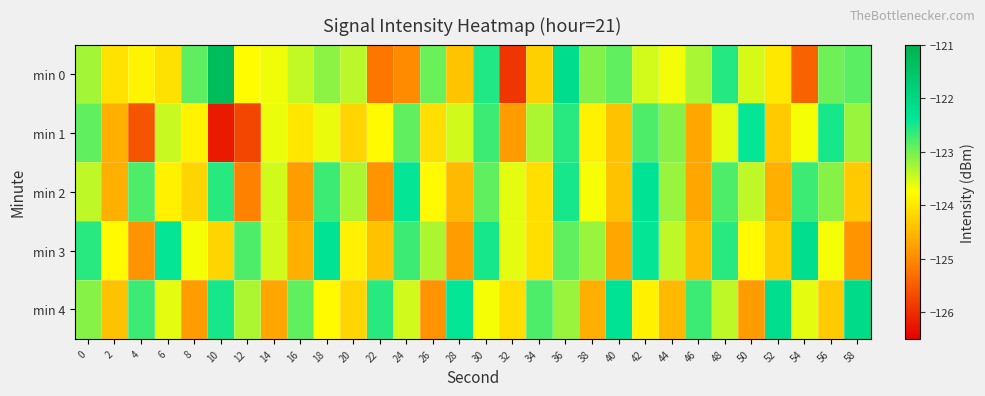

Between 12 and 42, which series saw the biggest shift?

min 1